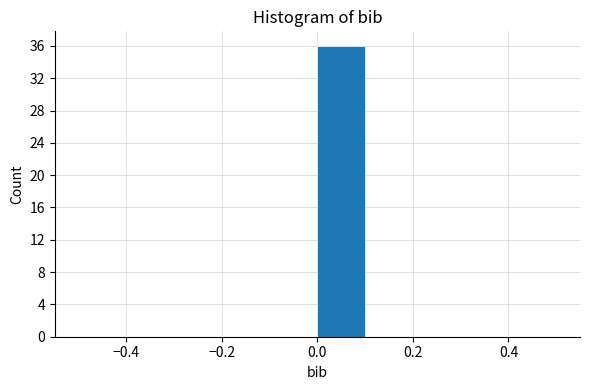

Reading left to right, list every bar in this chart as the range it spans on the x-axis followed by its height. The values are not printed on the chart, so give them approximately, as read against the axis.

-0.5 to -0.4: 0
-0.4 to -0.3: 0
-0.3 to -0.2: 0
-0.2 to -0.1: 0
-0.1 to 0.0: 0
0.0 to 0.1: 36
0.1 to 0.2: 0
0.2 to 0.3: 0
0.3 to 0.4: 0
0.4 to 0.5: 0